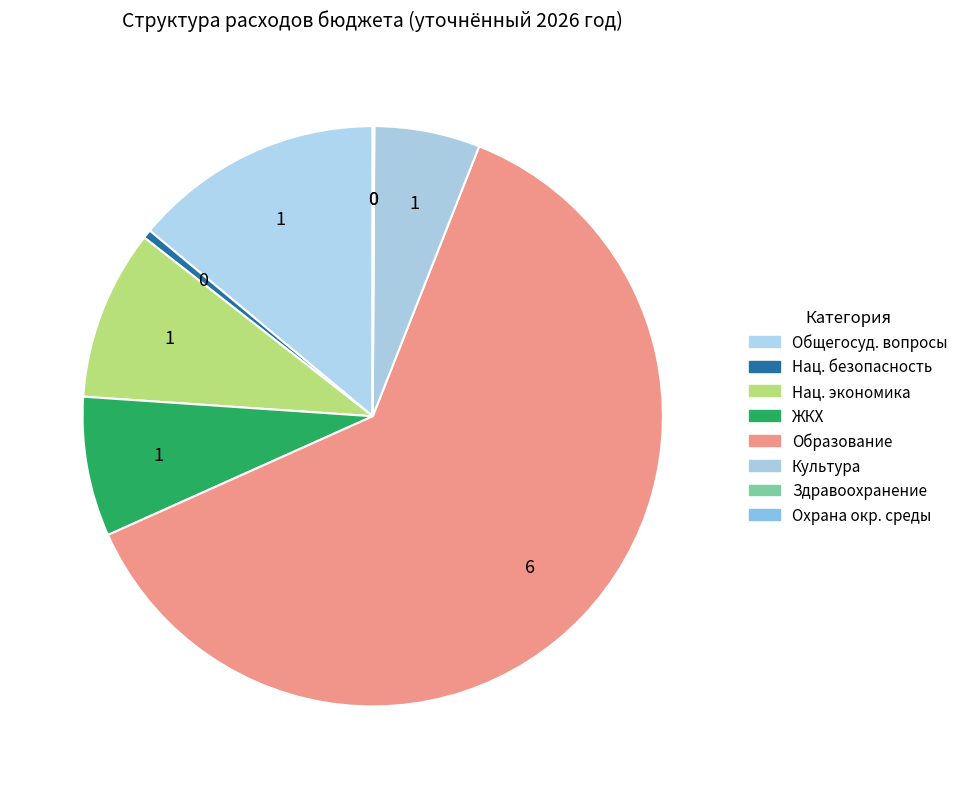

What is the largest slice in the pie chart?

Образование